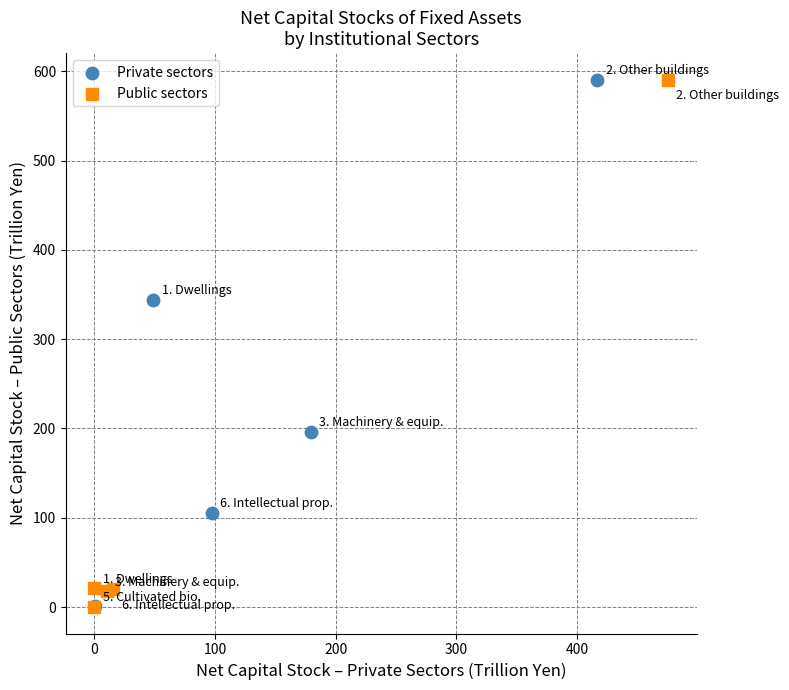

Which series has the largest Y range (max minus min)?

Public sectors